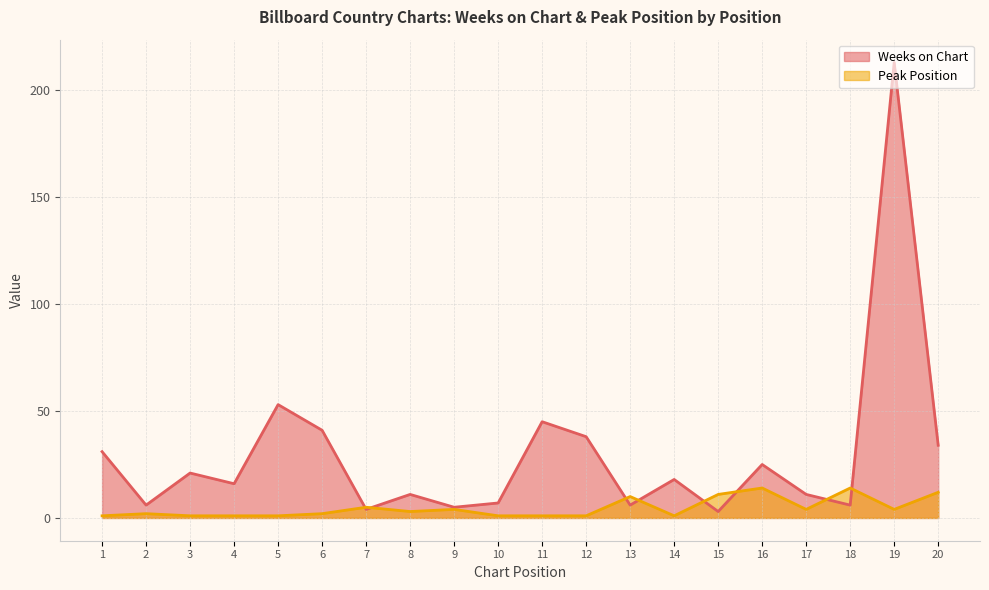

Which has a higher value, 9 or 11?

11